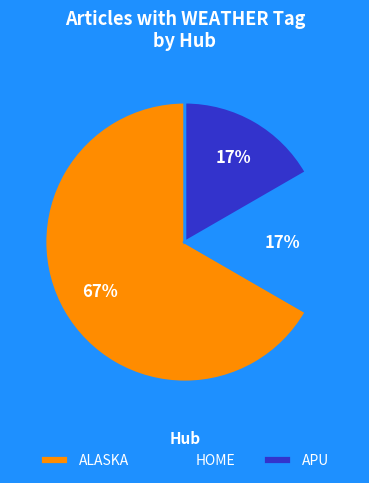

Which slice is the largest?

ALASKA